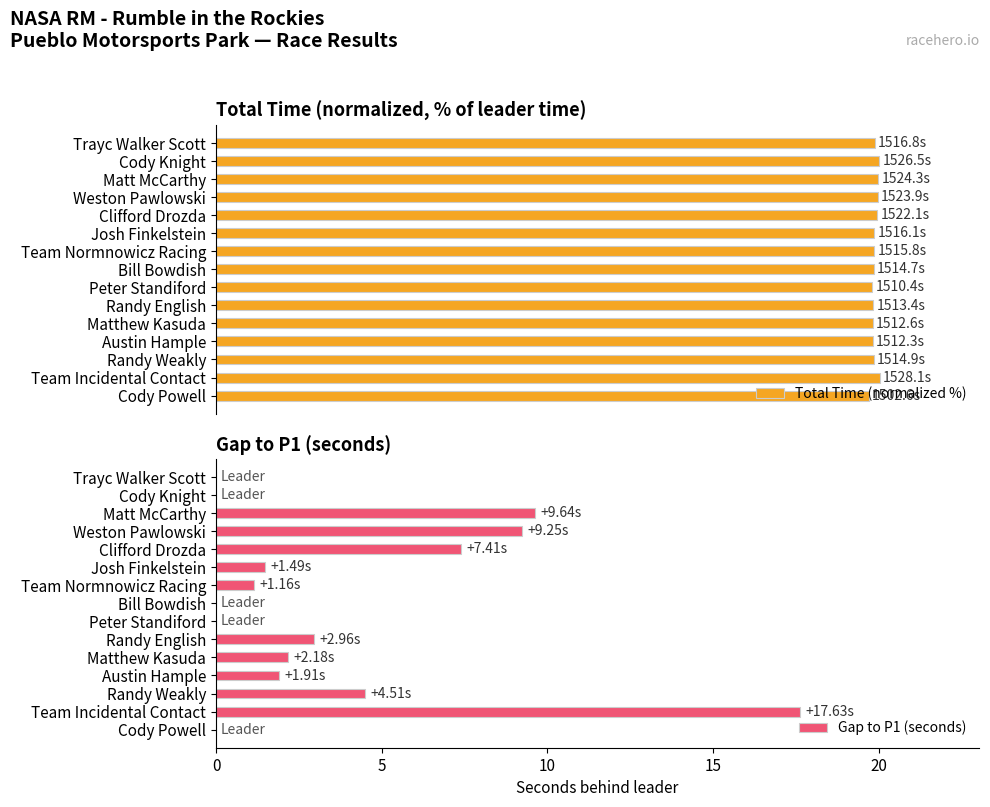

What is the sum of all Gap to P1 (seconds) values?

58.1